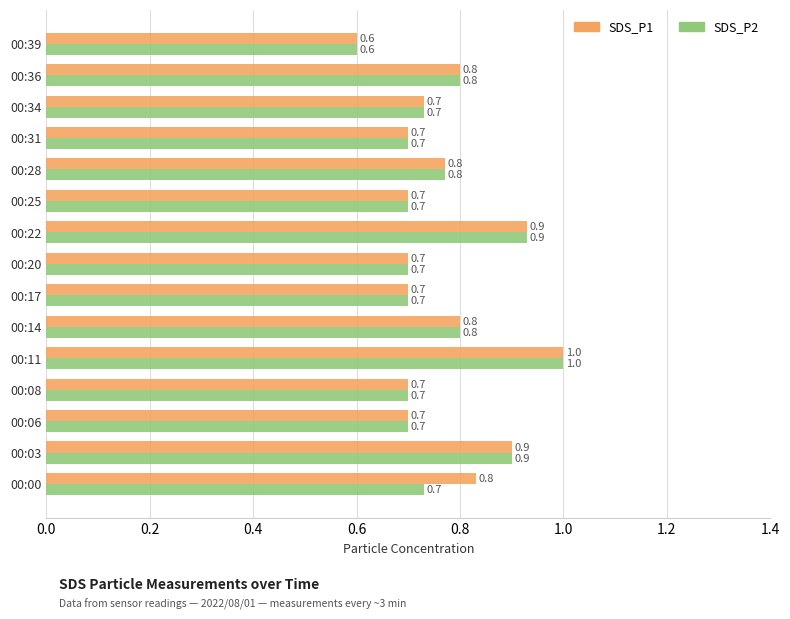

Is the value of SDS_P2 at 00:14 greater than the value of SDS_P1 at 00:31?

Yes